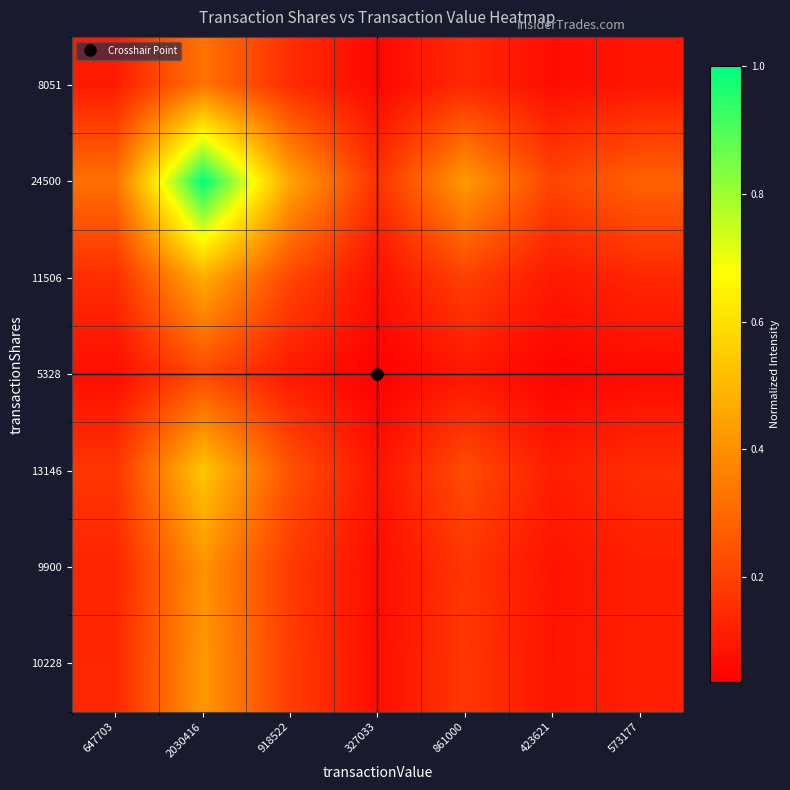

At 327033, list the series in order from largest to smallest.

24500, 13146, 11506, 10228, 9900, 8051, 5328